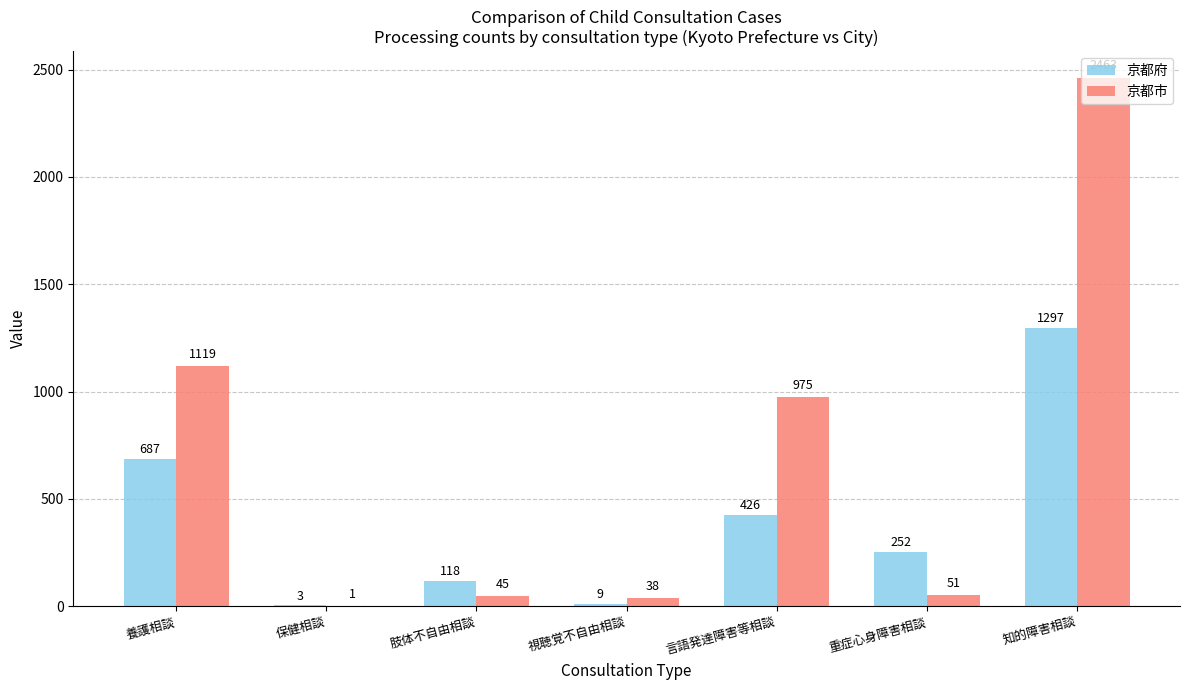

Which category has the highest value in the 京都府 series?

知的障害相談